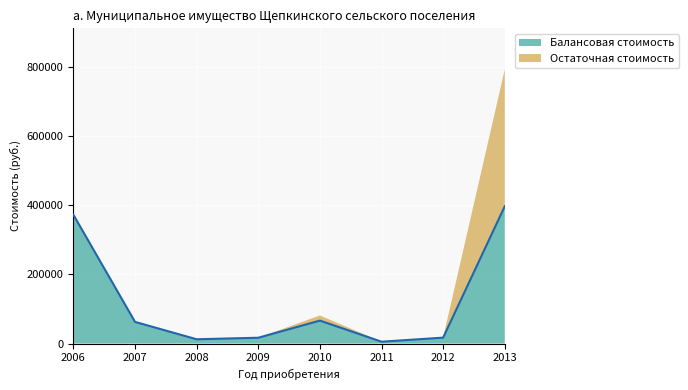

What is the difference between the maximum and minimum values?

391750.0